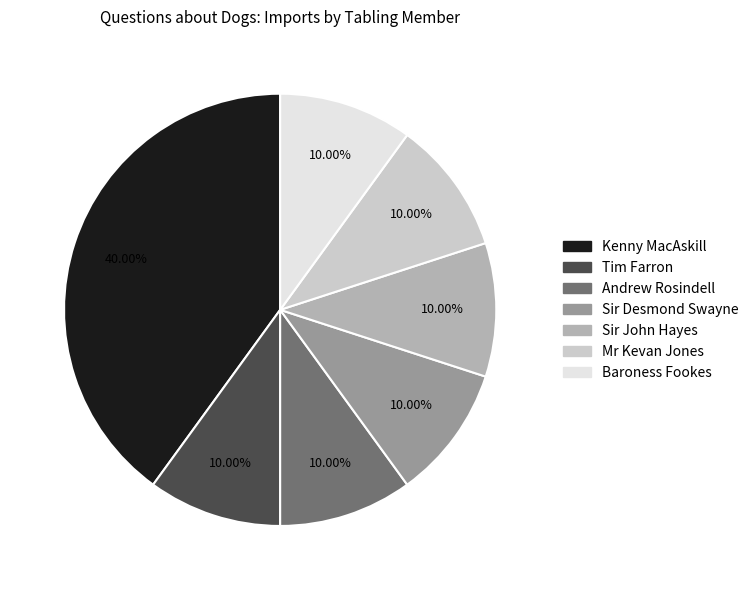

Is there a majority slice in this chart?

No